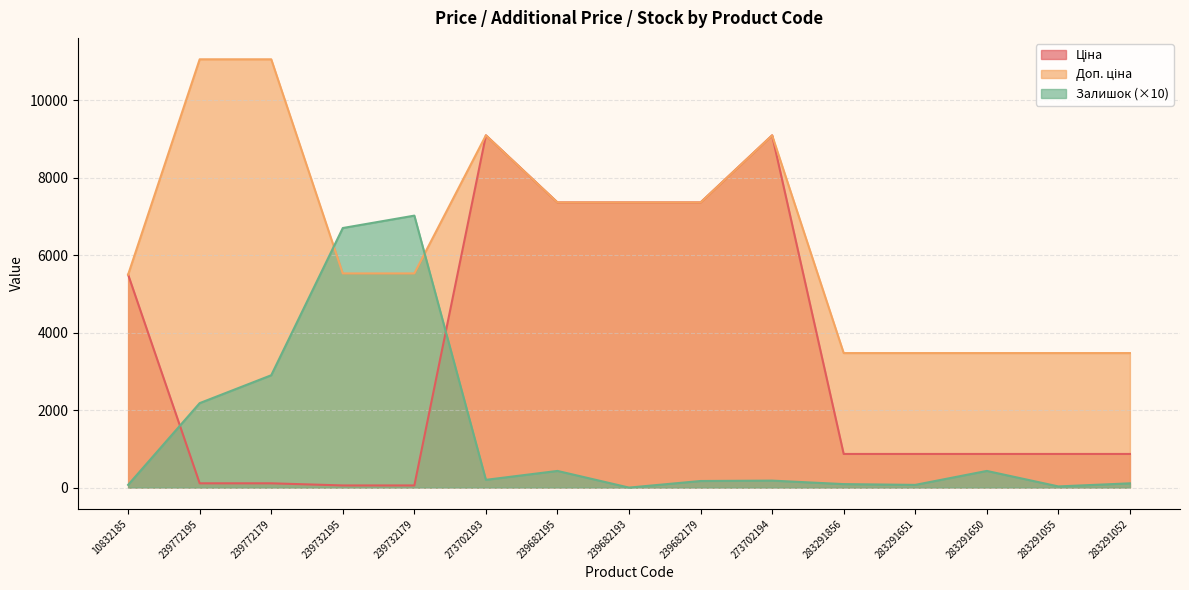

What is the spread (max minus min) of values at 283291055?

3442.1